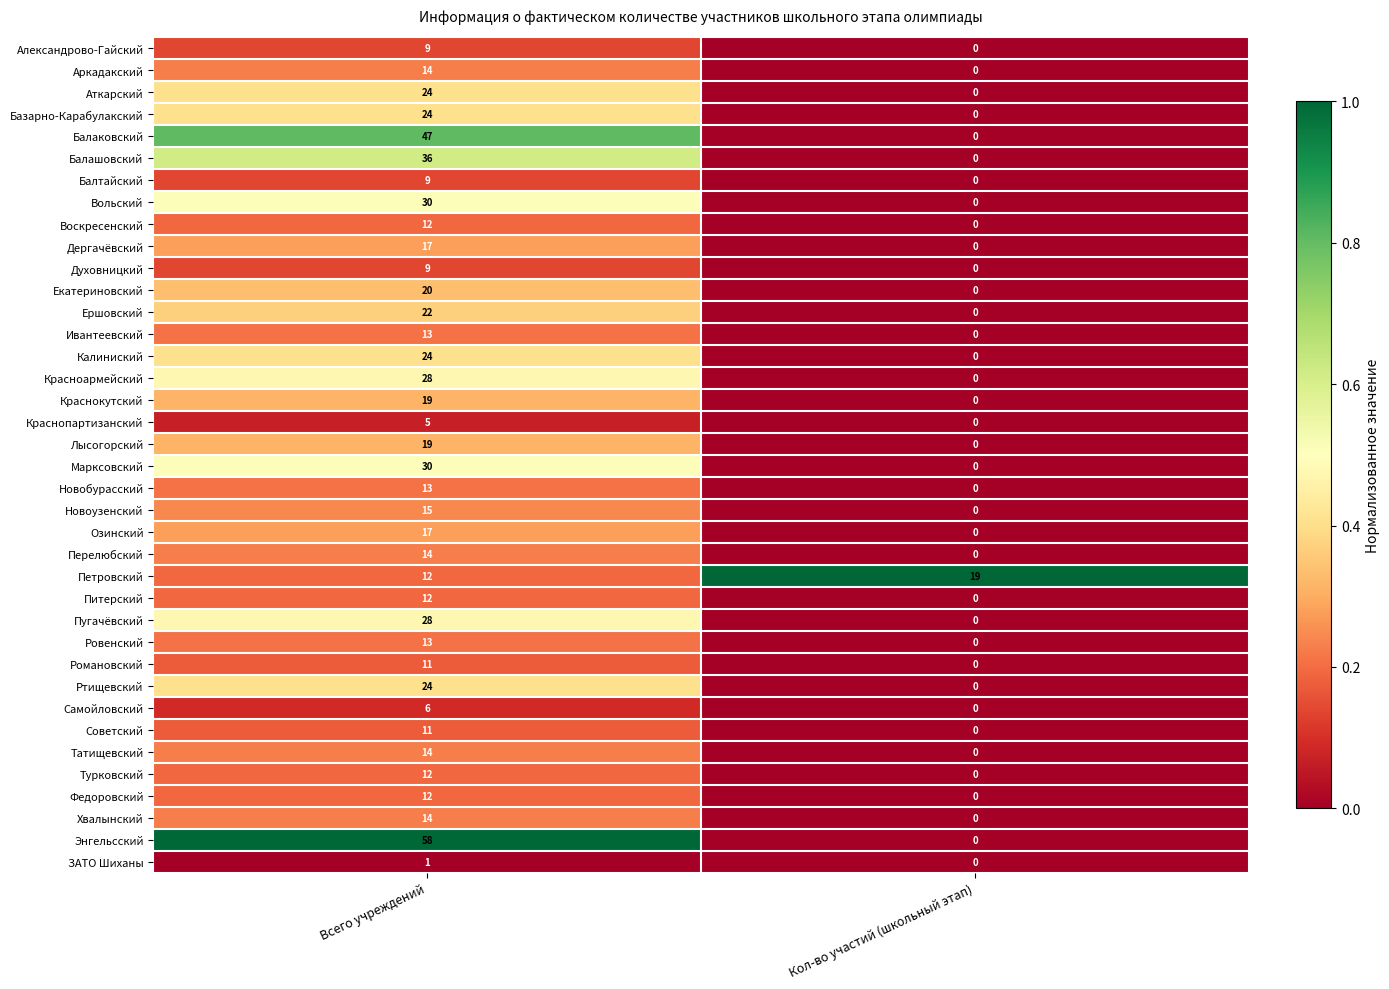

Read the Перелюбский value at Всего учреждений, to the nearest 10.

10